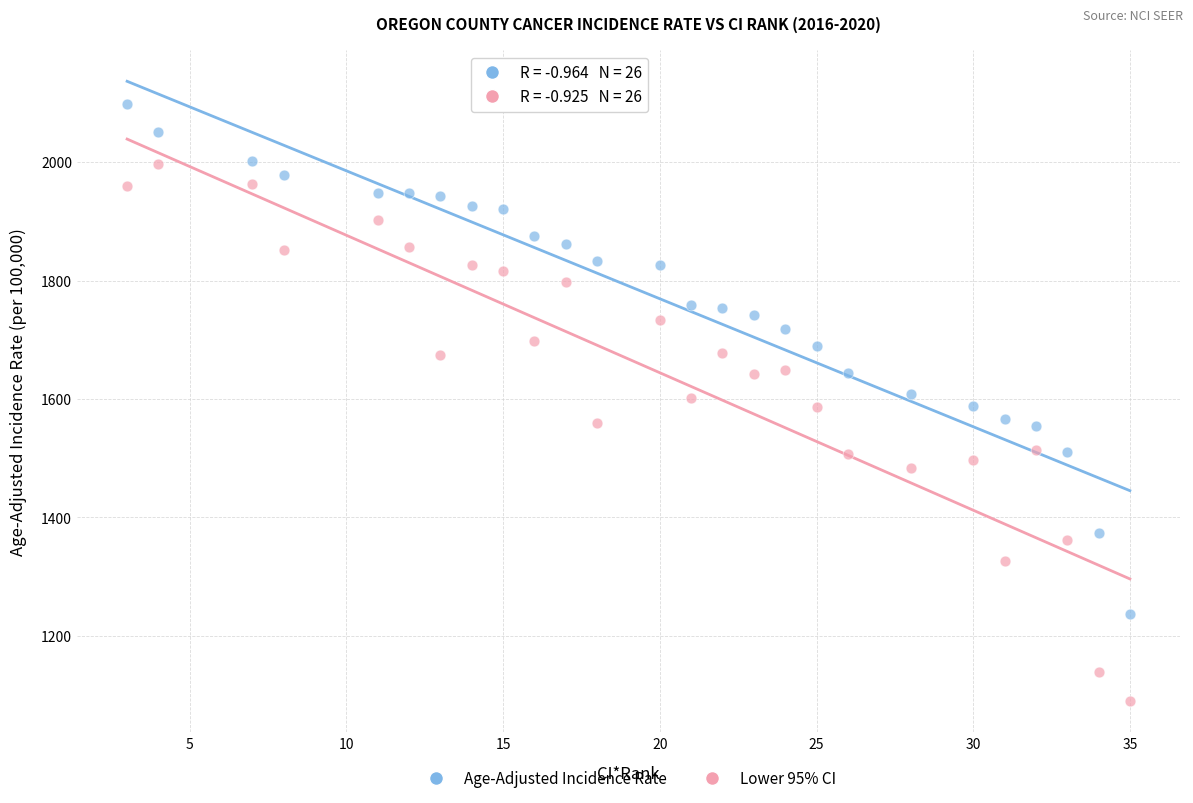

Which series reaches the maximum Y coordinate?

Age-Adjusted Incidence Rate